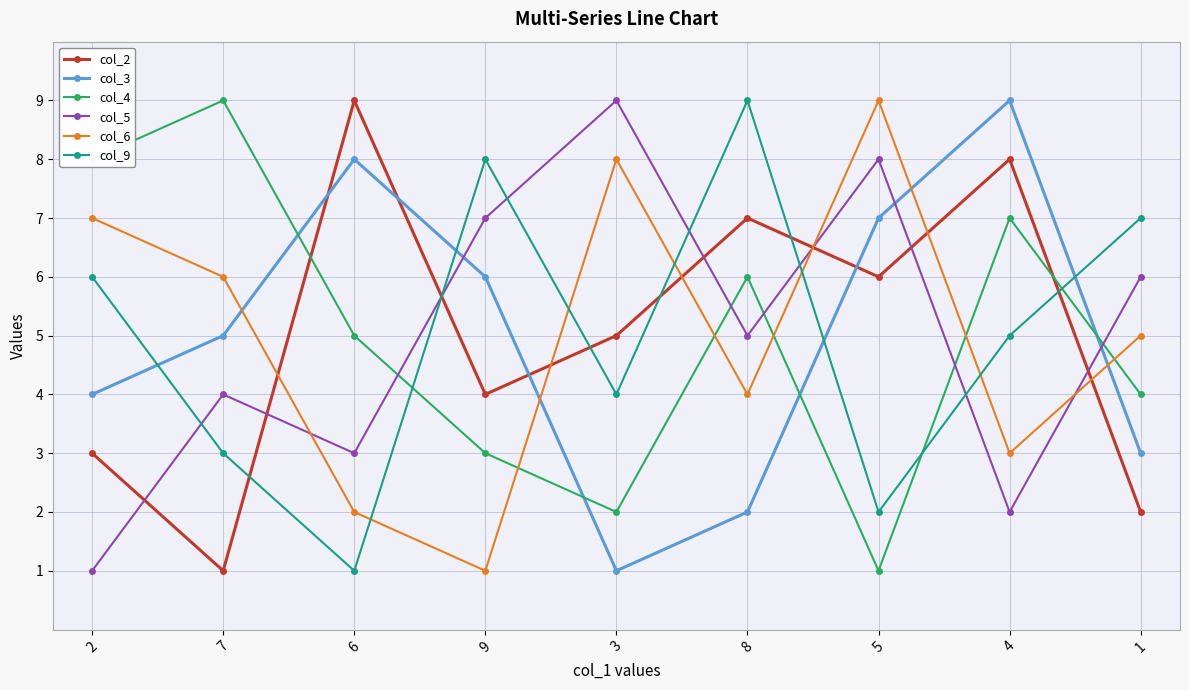

What is the sum of the col_5 values at 4 and 9?

9